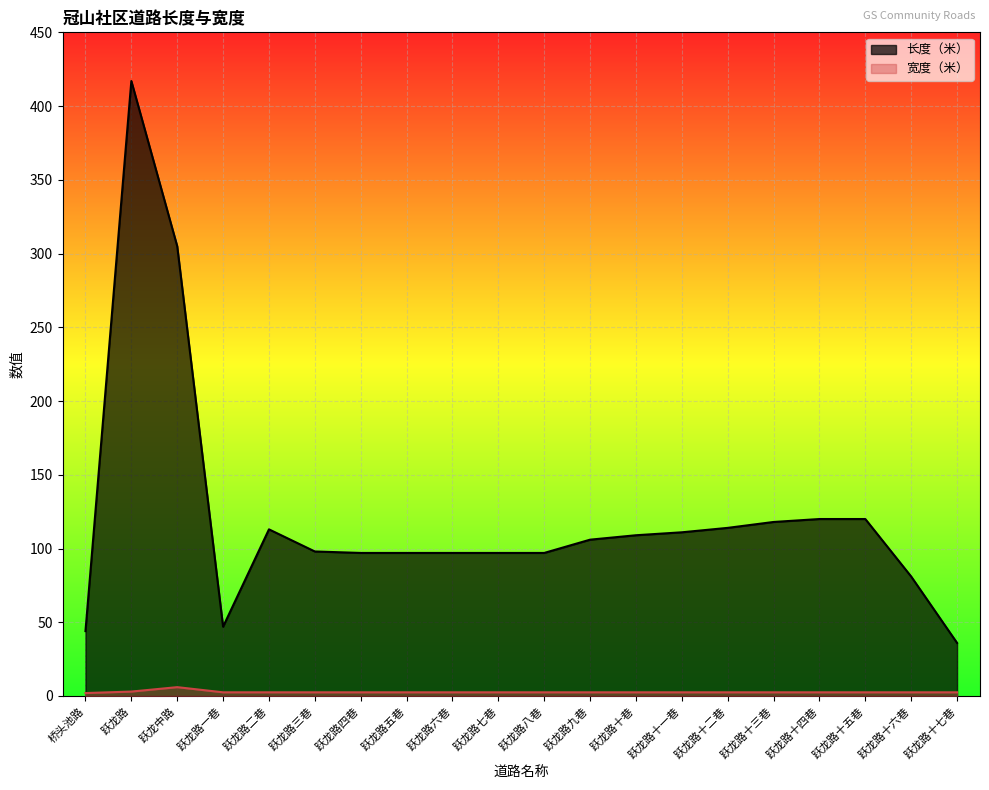

How many data points in 宽度（米） are above 2?

19